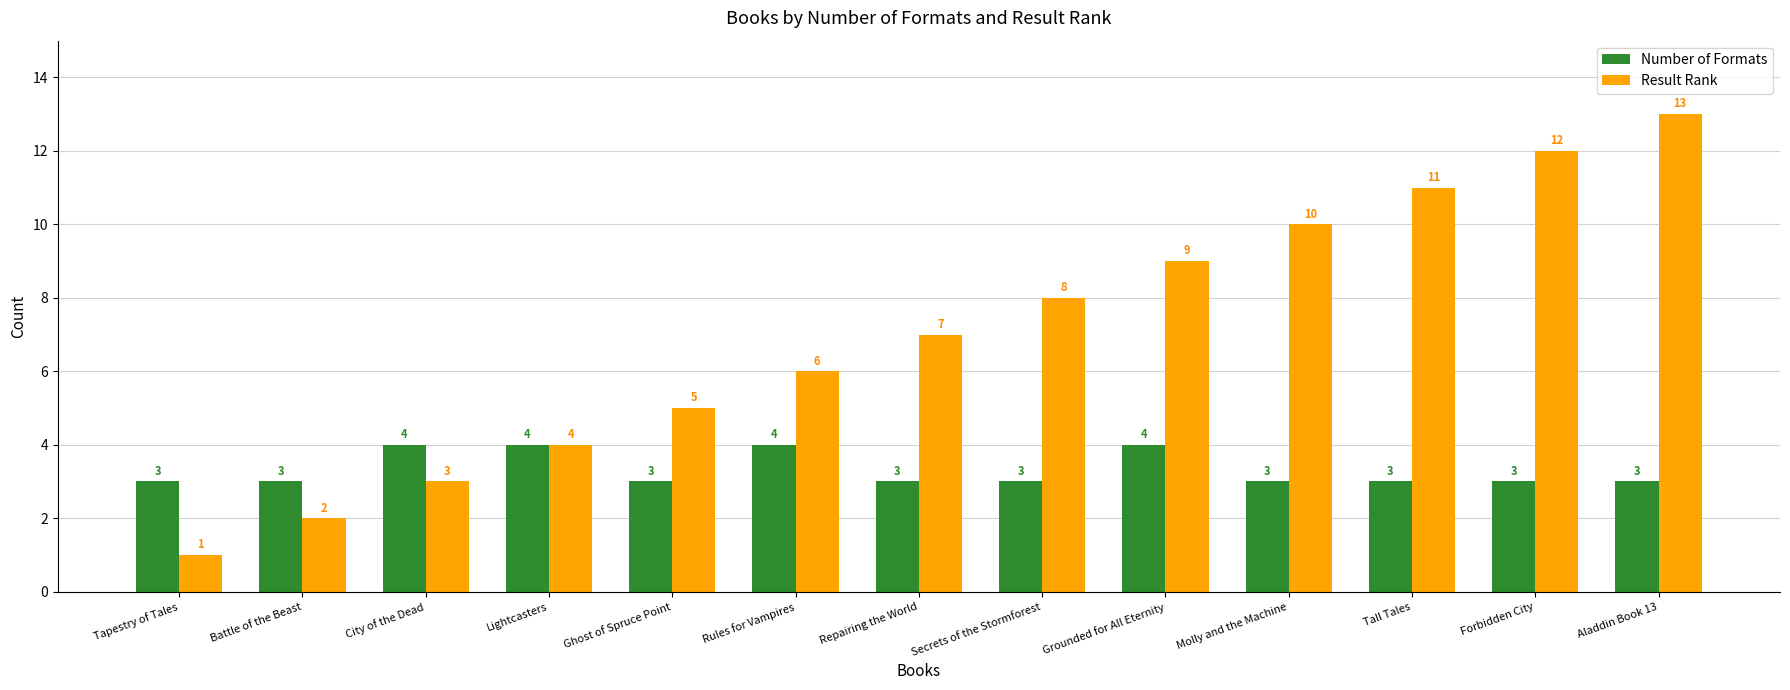

Which series has the largest range (max minus min)?

Result Rank